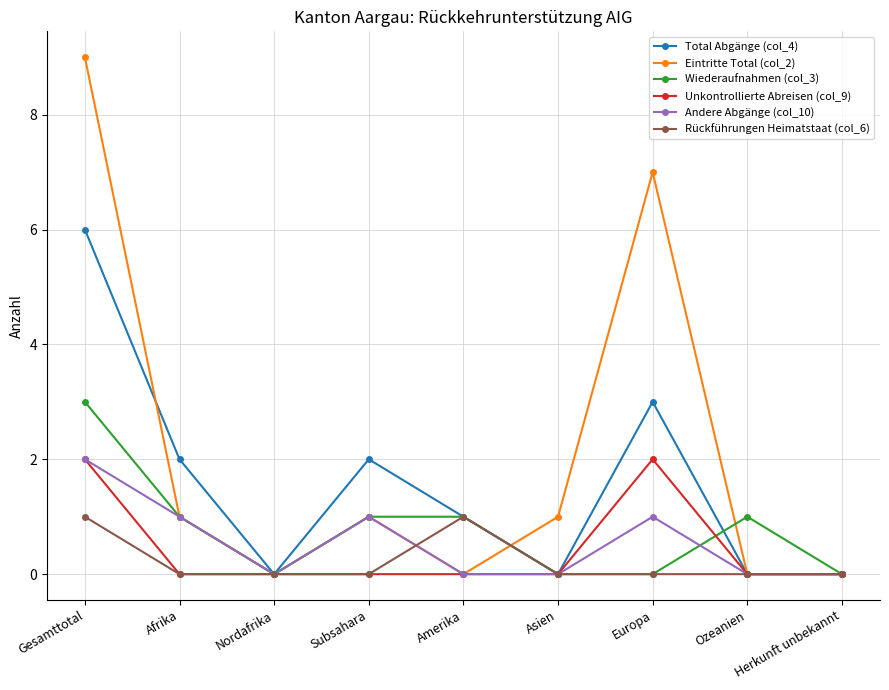

At which label does Andere Abgänge (col_10) reach its peak?

Gesamttotal